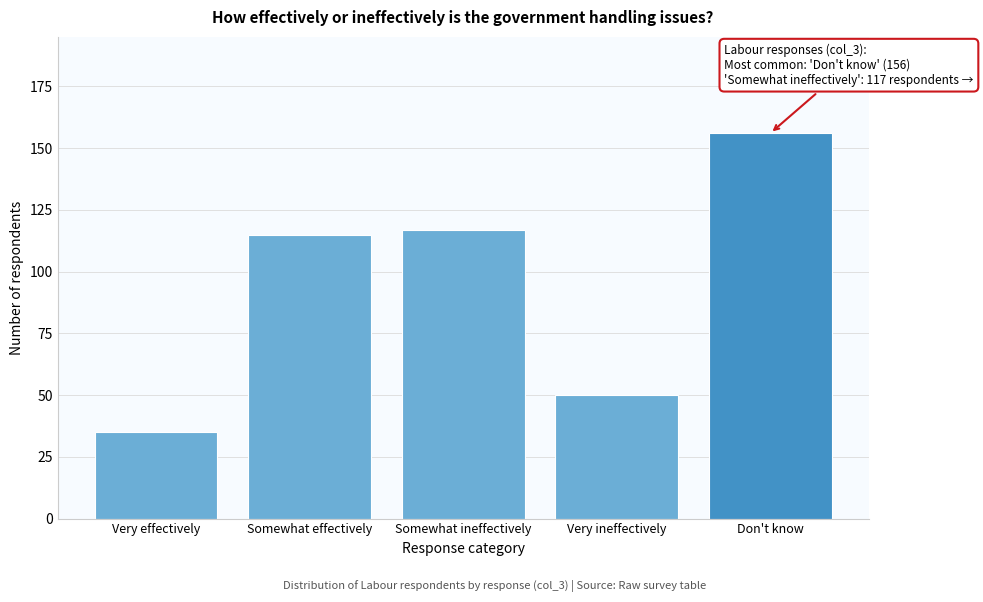

Reading left to right, extract all data points from this chart.

35	115	117	50	156